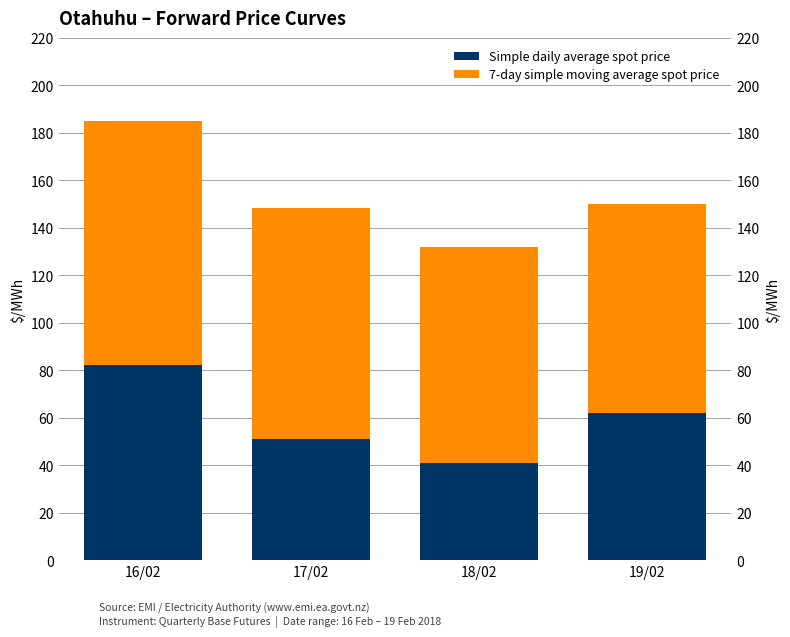

What is the value of the Simple daily average spot price bar at the 4th from the left?

62.1